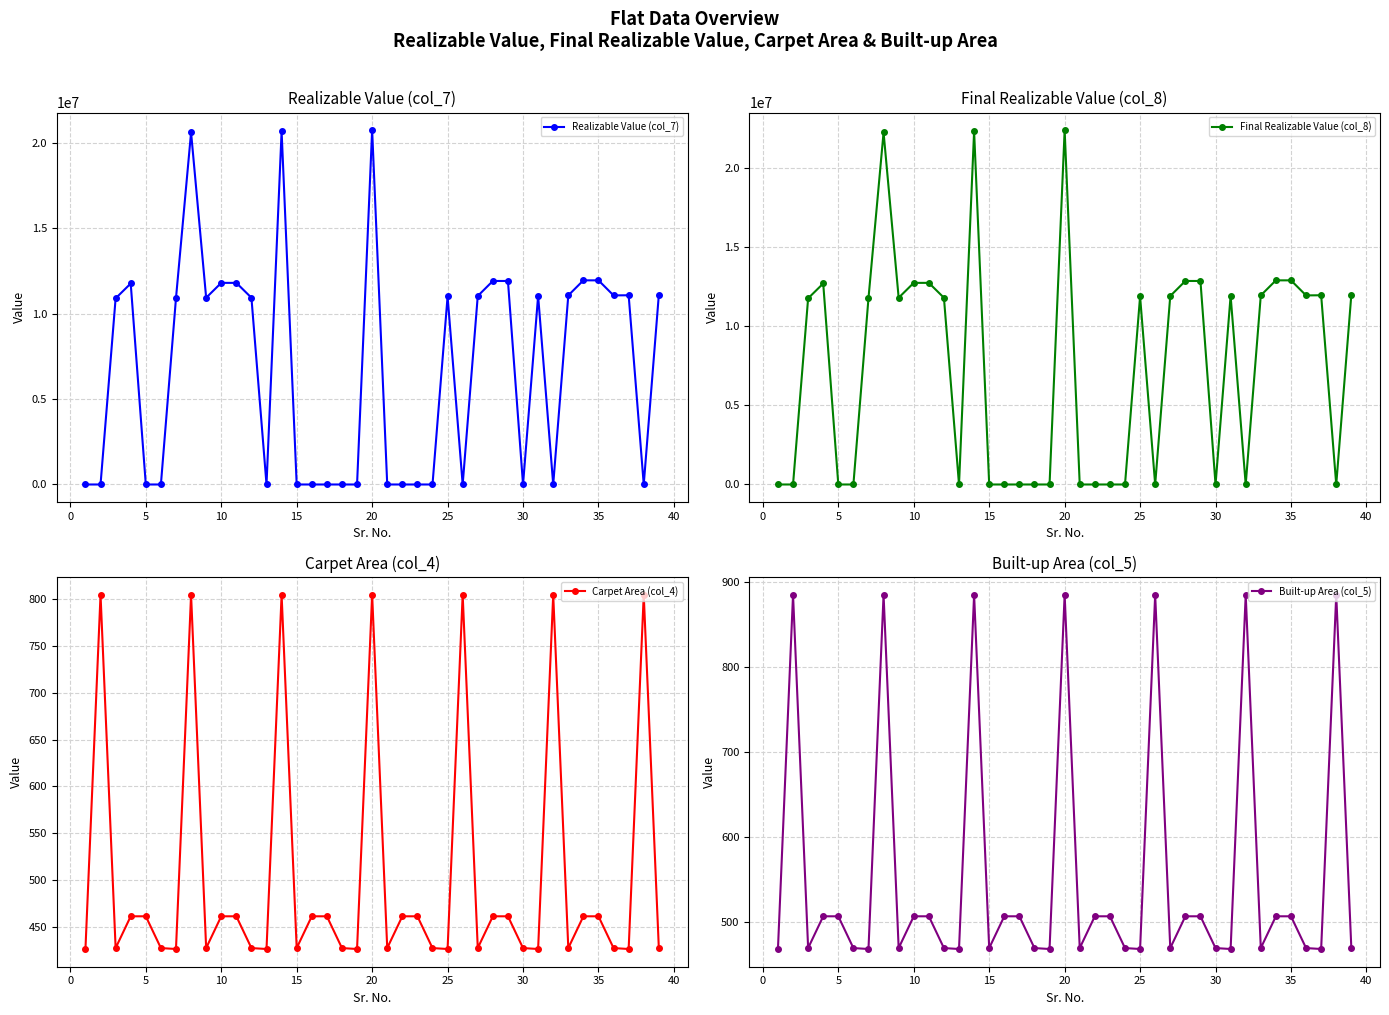

How many data points does each series have?

39